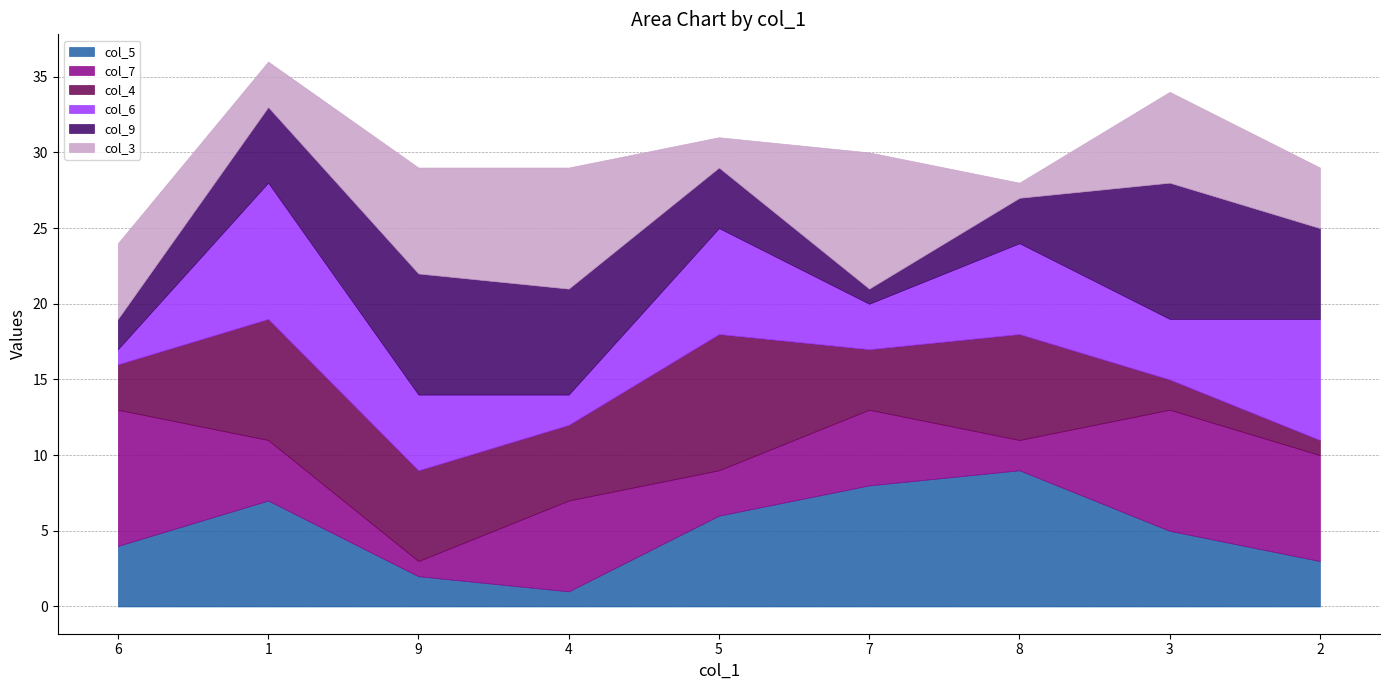

The col_6 series shows 9 at 9. True or false?

False